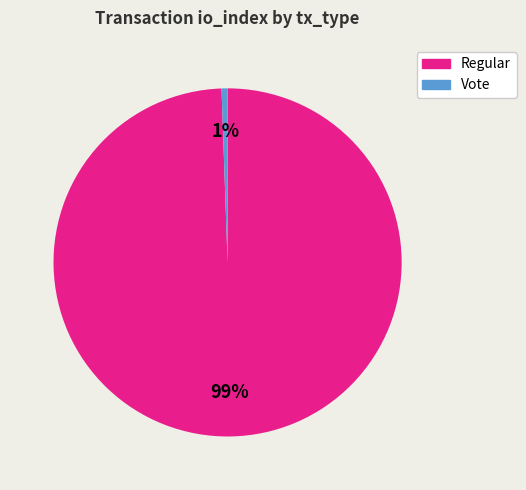

Which category accounts for the majority?

Regular